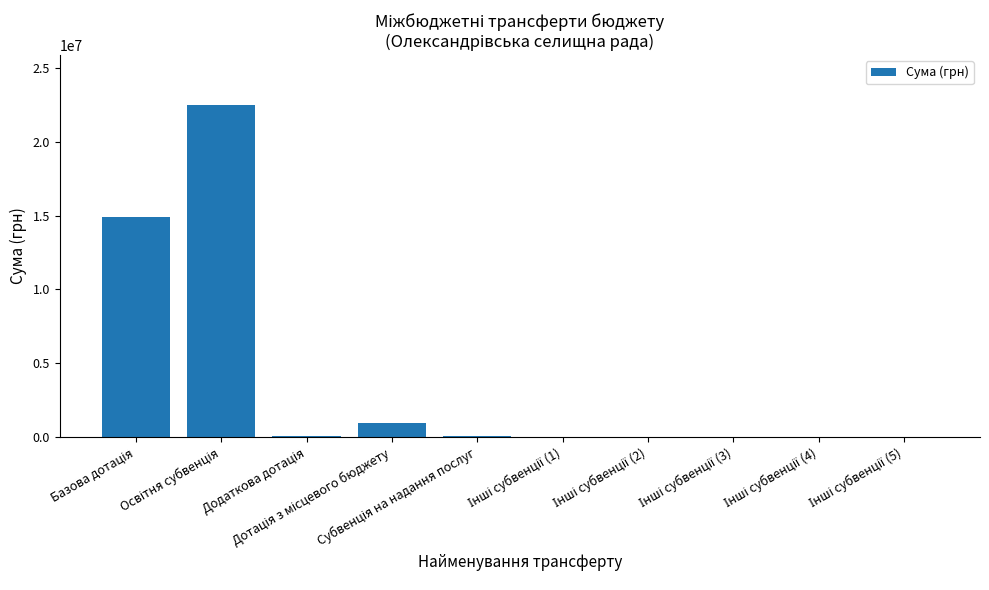

What is the greatest value displayed?

22504300